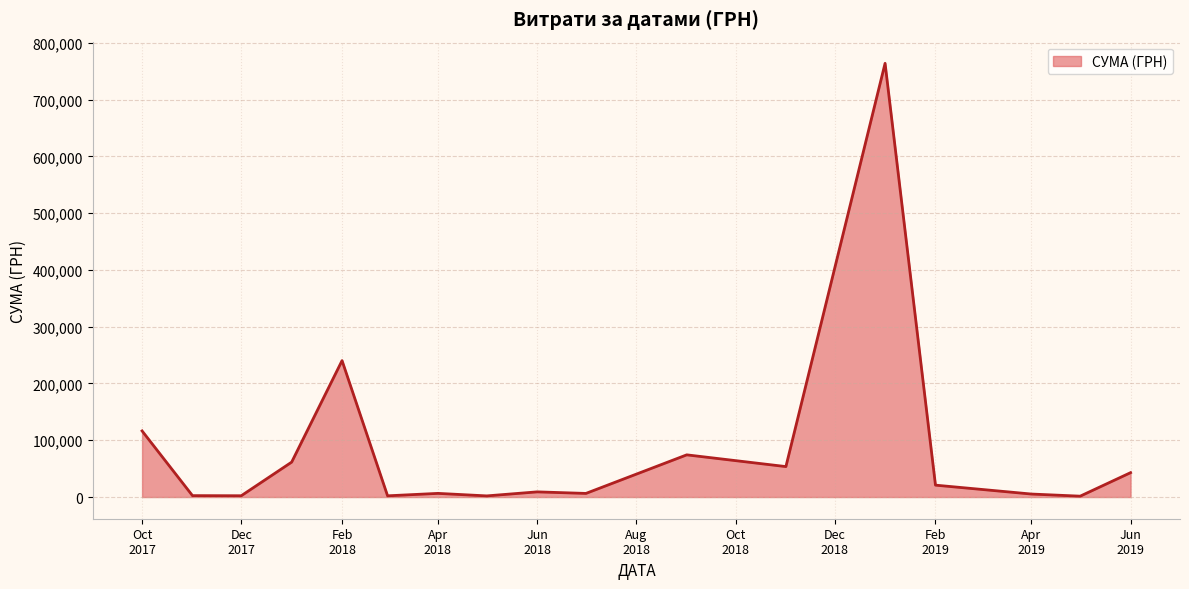

What is the difference between the maximum and minimum values?

762454.7